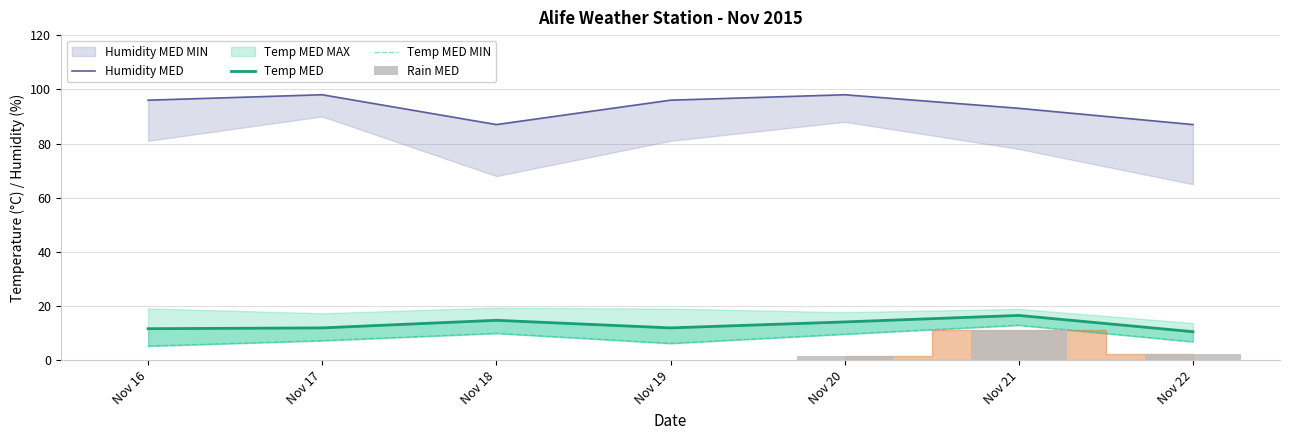

Which series has the largest total across all categories?

Humidity MED